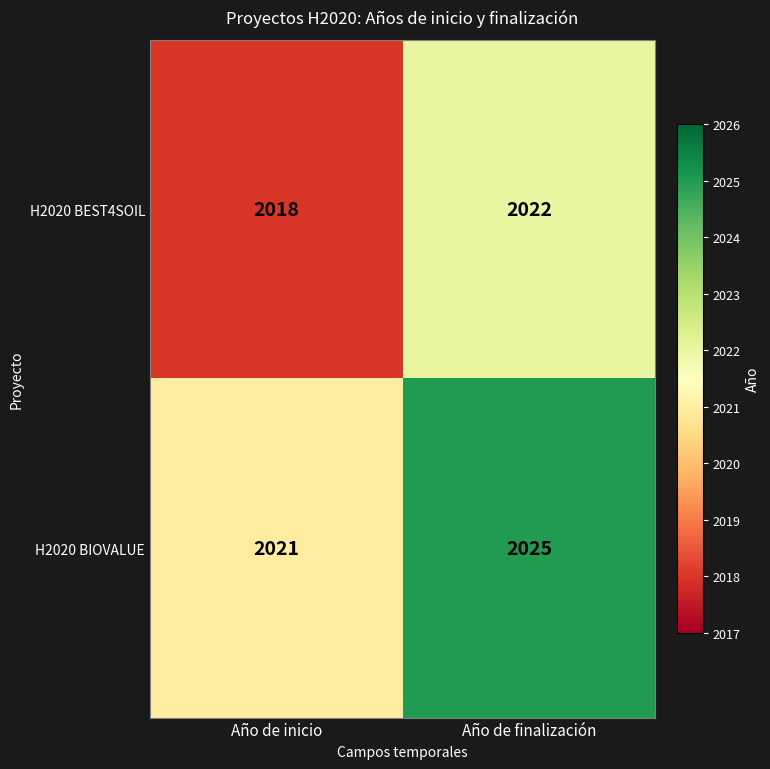

What is the total value across all series at Año de inicio?

4039